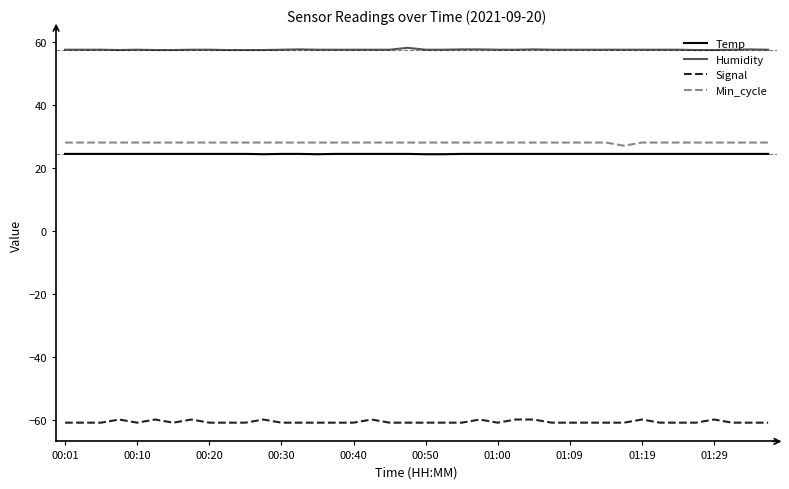

Is this an area chart (filled region under the line)?

No